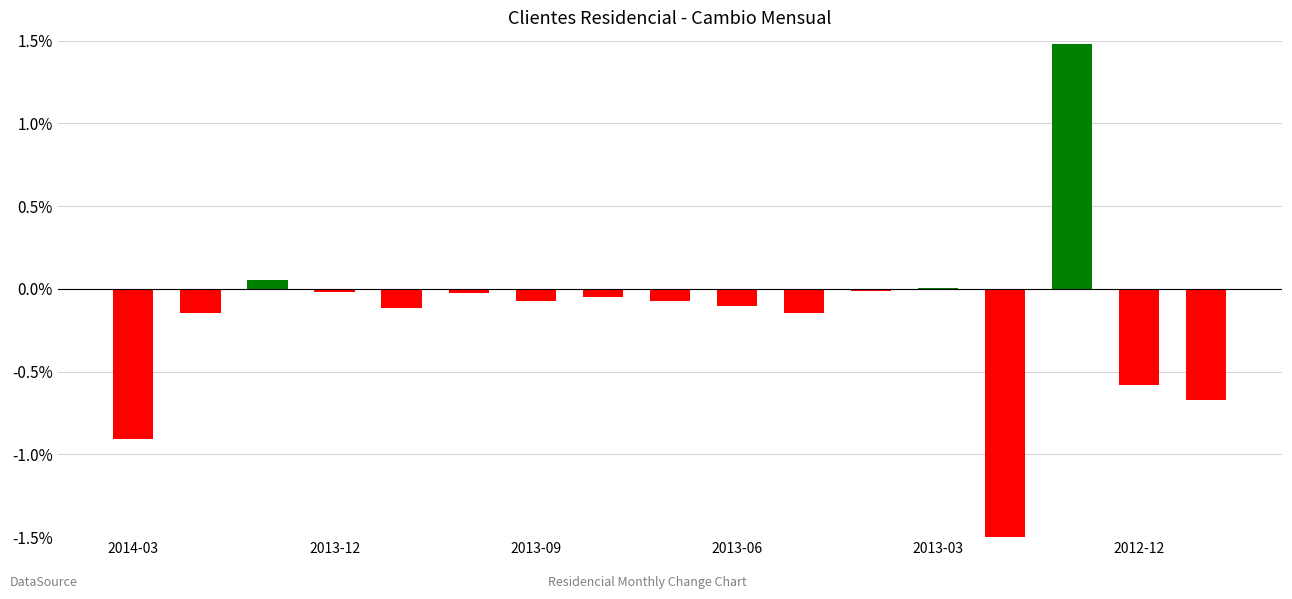

Count the number of categories in the chart.

17